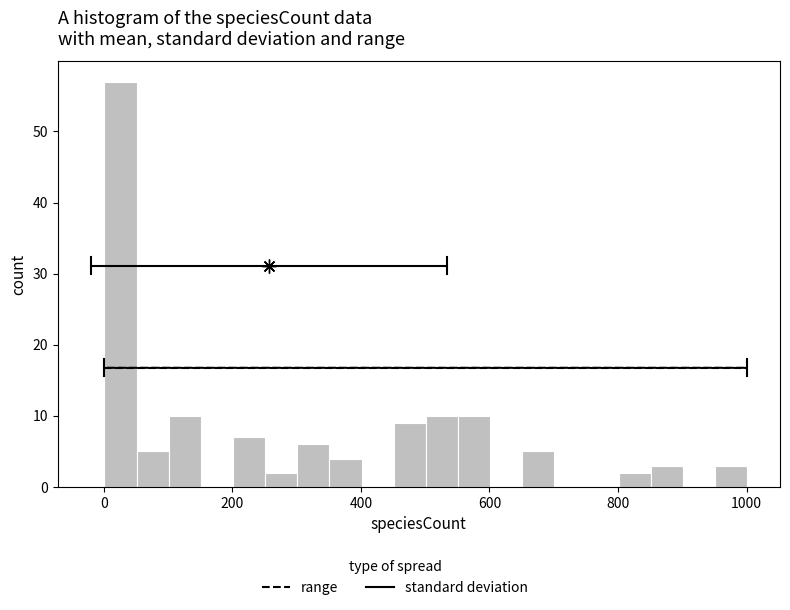

Read against the x-axis, roughly where is the centre of the tallest bar?

20